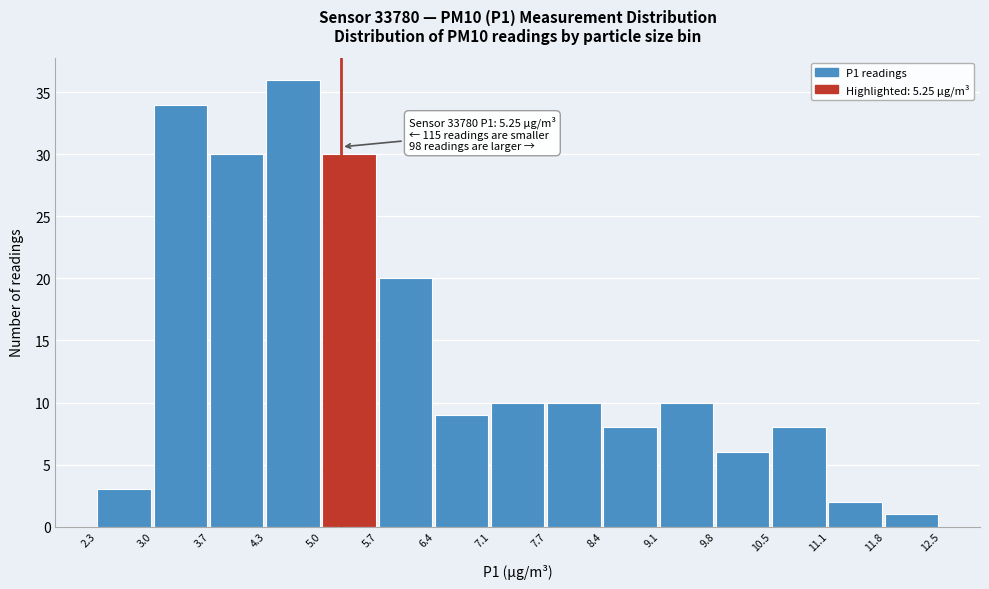

Which range on the x-axis has the tallest bar?

4.3 to 5.0